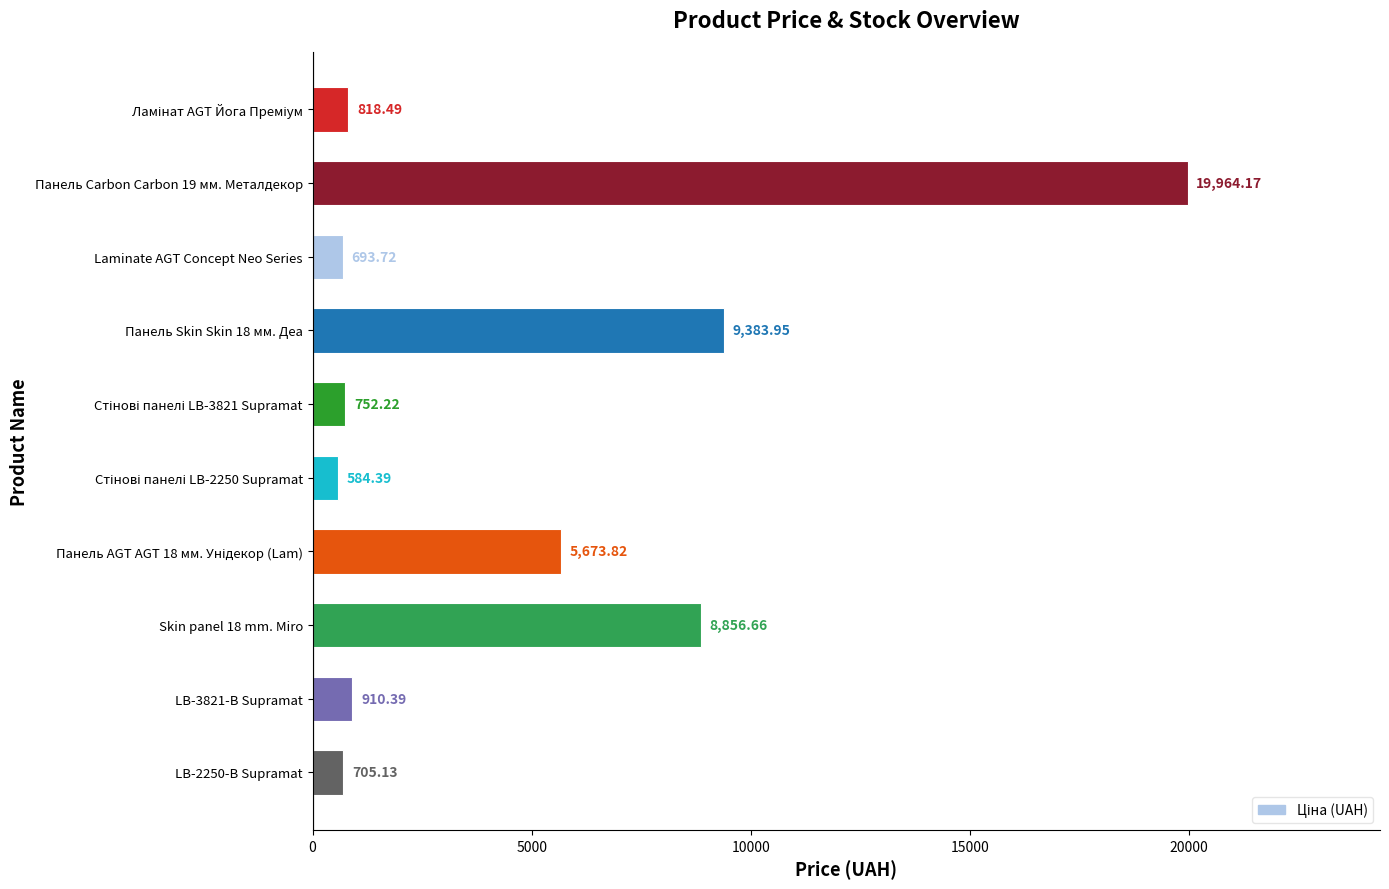

What is the label of the 8th bar from the bottom?

Laminate AGT Concept Neo Series